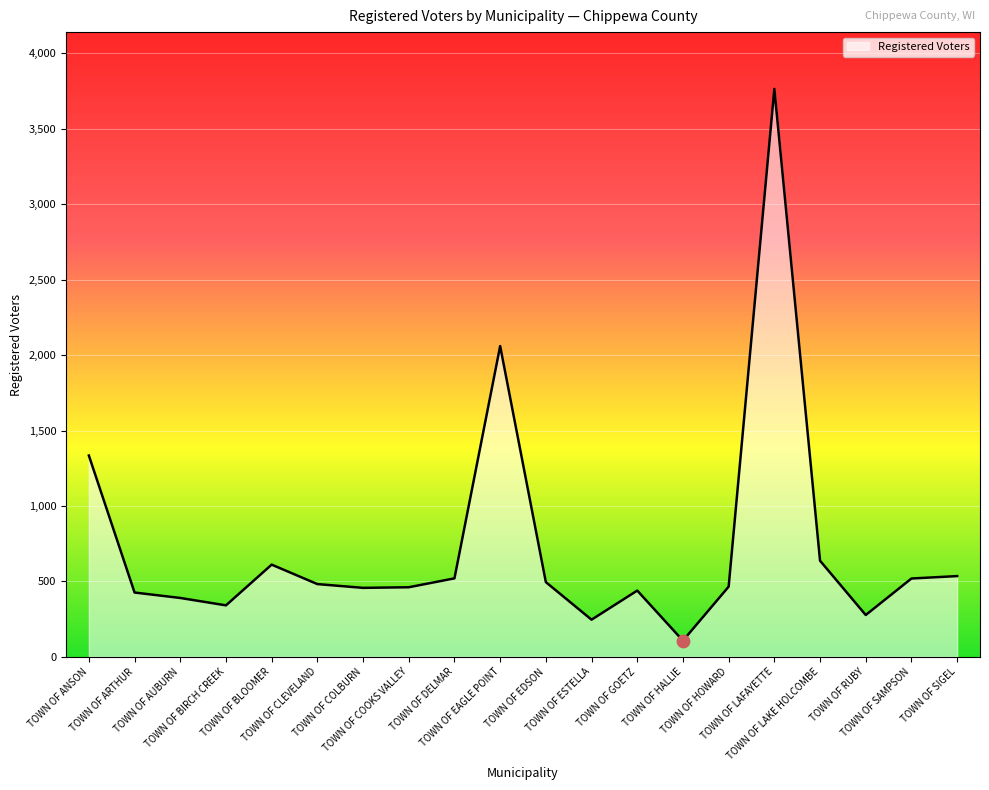

Approximately how many times larger is the value at TOWN OF COOKS VALLEY compared to TOWN OF RUBY?

1.7